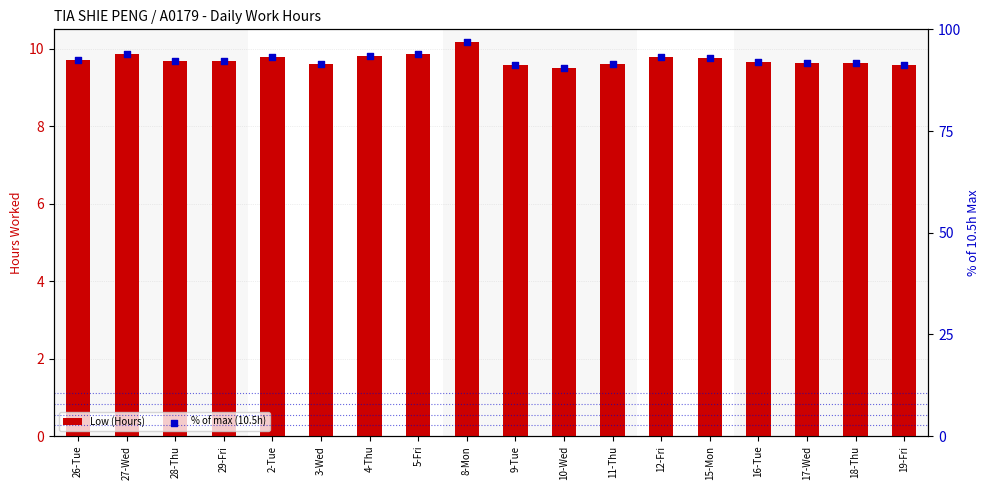

Which series has the largest total across all categories?

% of max (10.5h)